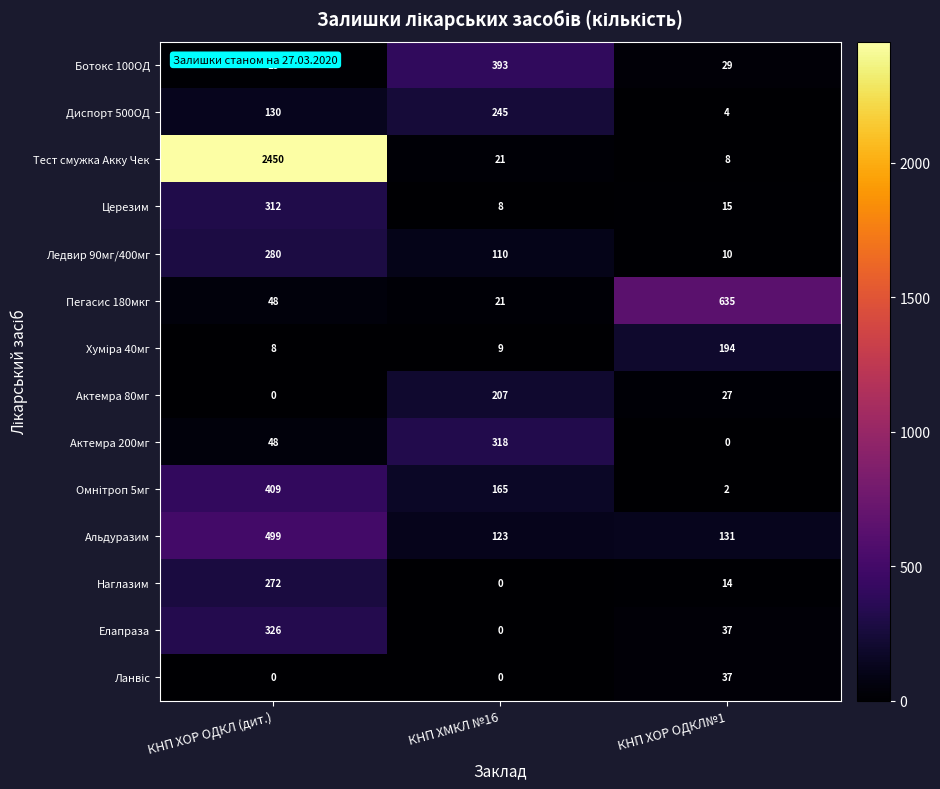

At how many categories does at least one series exceed 324?

3